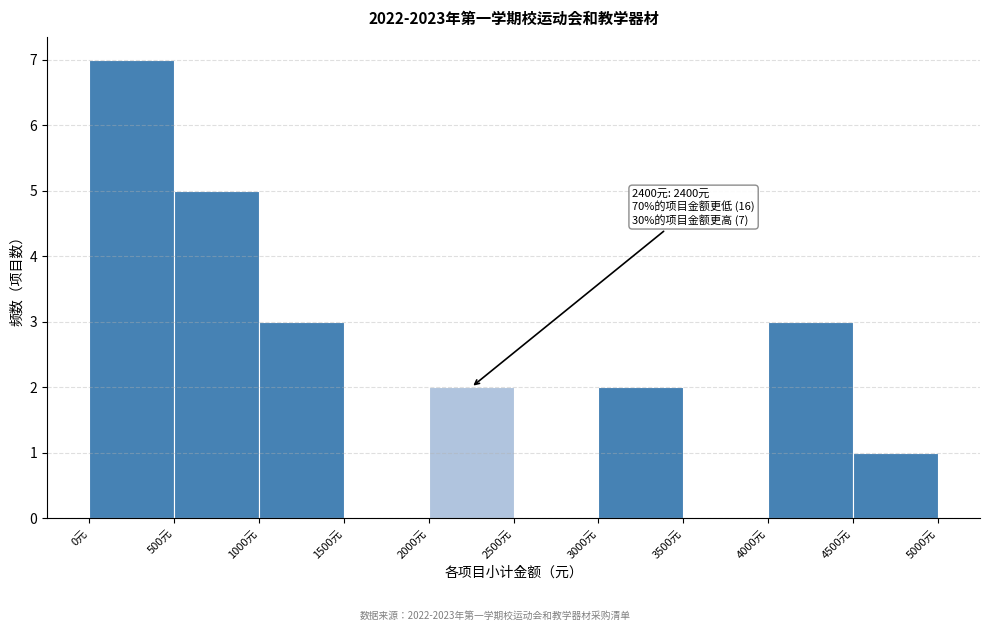

Which range on the x-axis has the tallest bar?

0 to 500